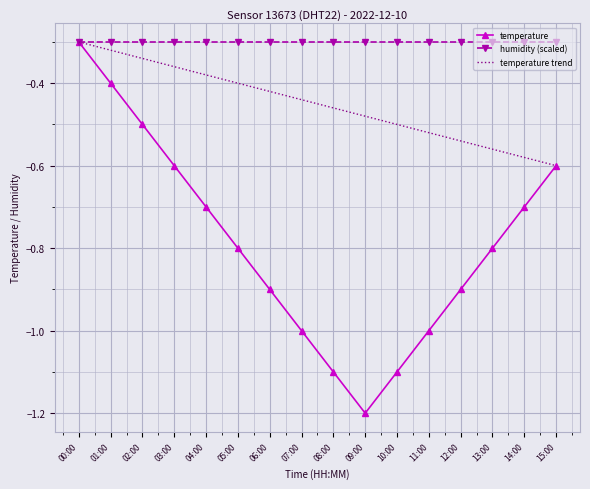

Which category has the lowest value in the temperature series?

09:00